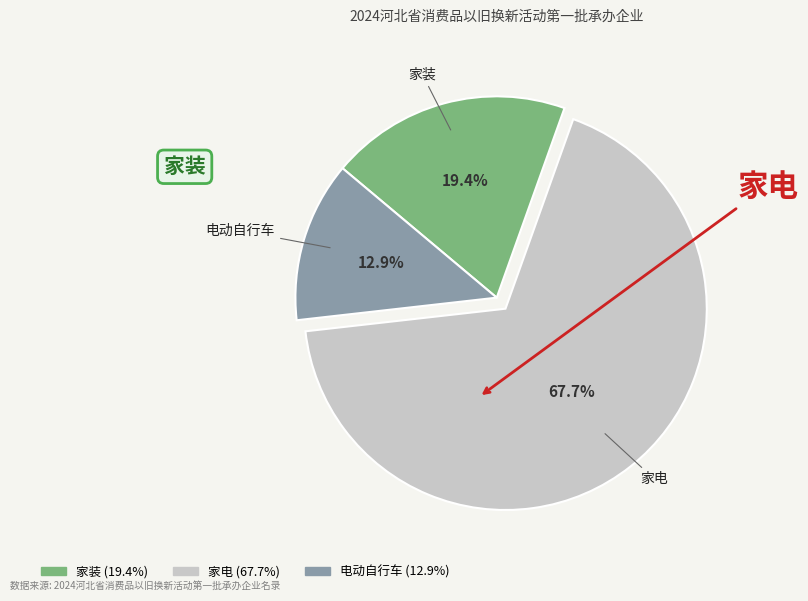

Which slice is the smallest?

电动自行车